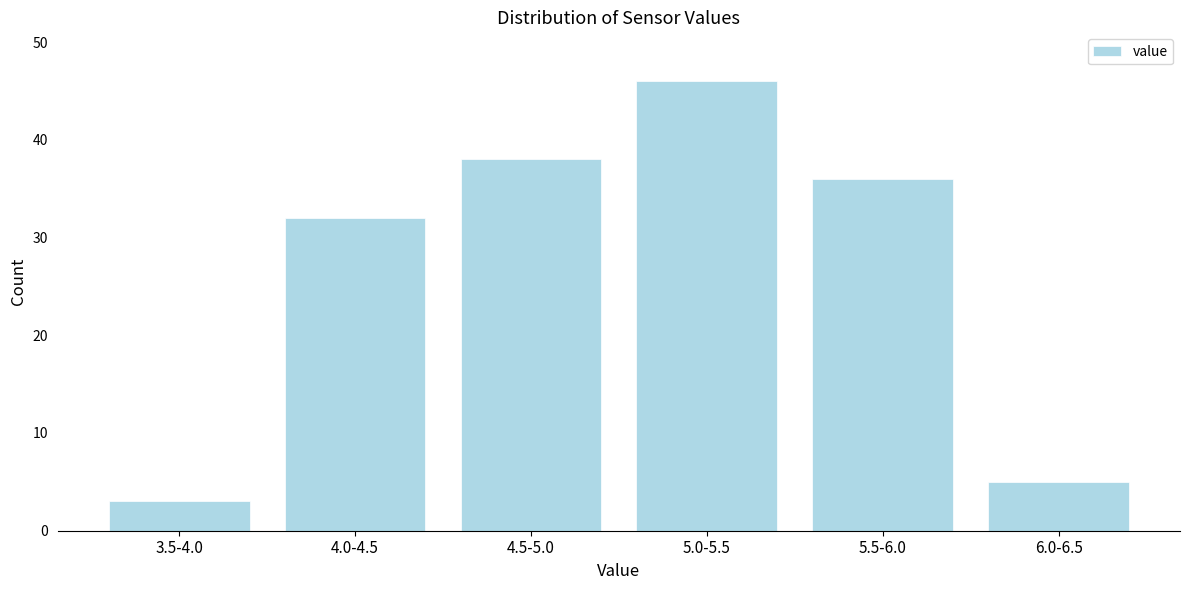

Reading left to right, extract all data points from this chart.

3.5-4.0=3	4.0-4.5=32	4.5-5.0=38	5.0-5.5=46	5.5-6.0=36	6.0-6.5=5